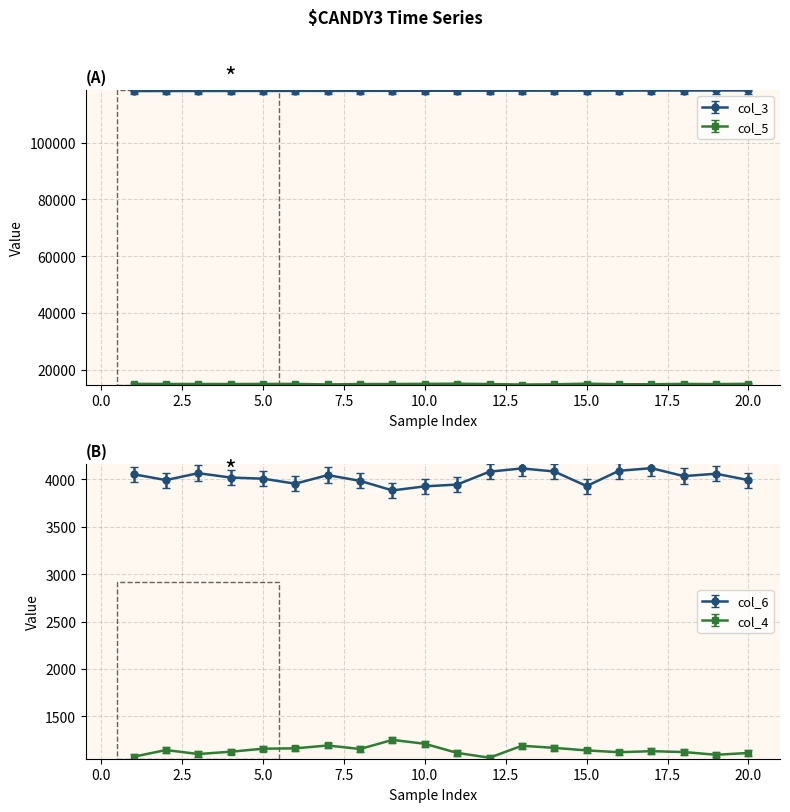

True or false: col_6 and col_3 intersect in this chart.

False